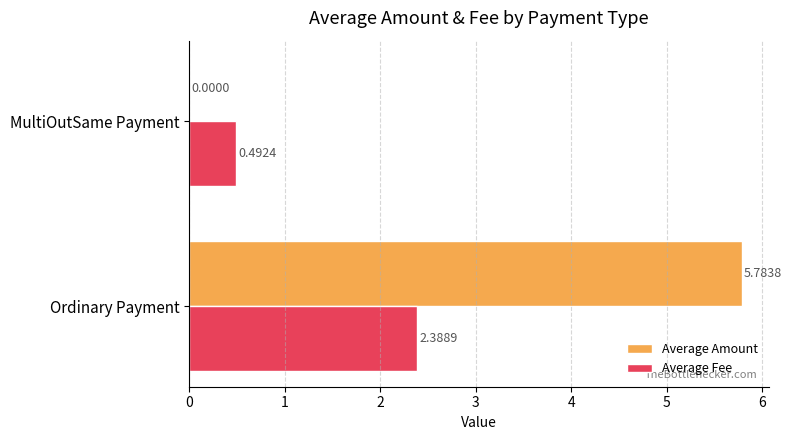

What are all the series names shown in the legend?

Average Amount, Average Fee